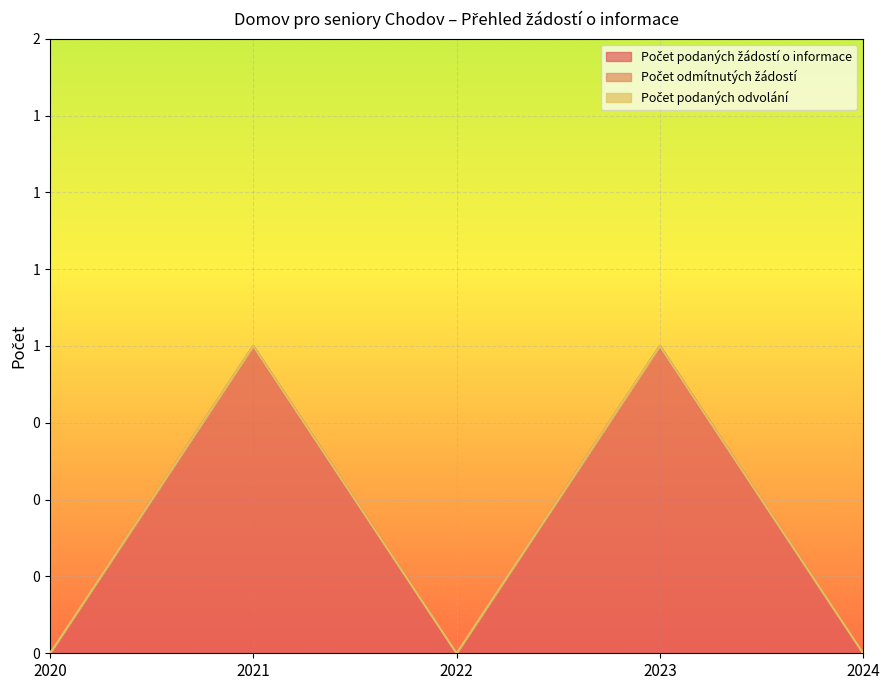

True or false: Počet podaných žádostí o informace has a value of 0 at 2024.

True